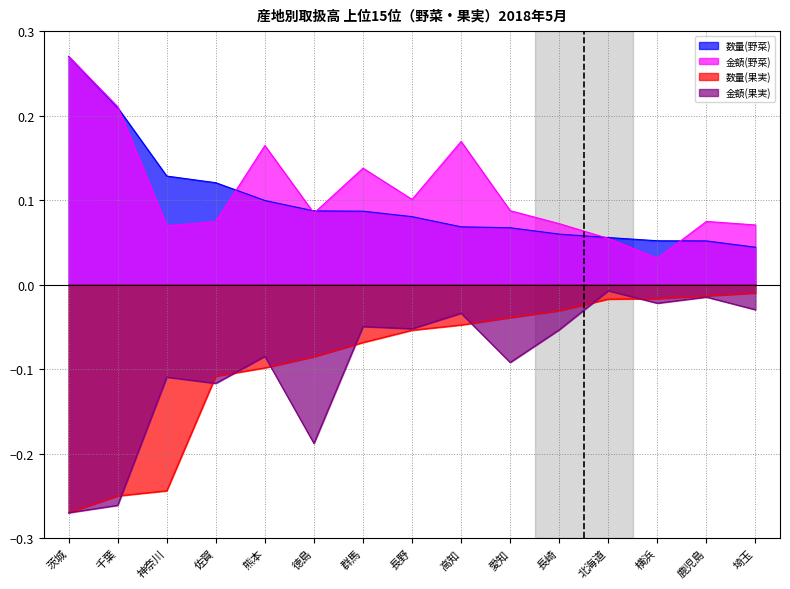

In 金額(果実), how many points are lower than both neighbors (excluding endpoints)?

5